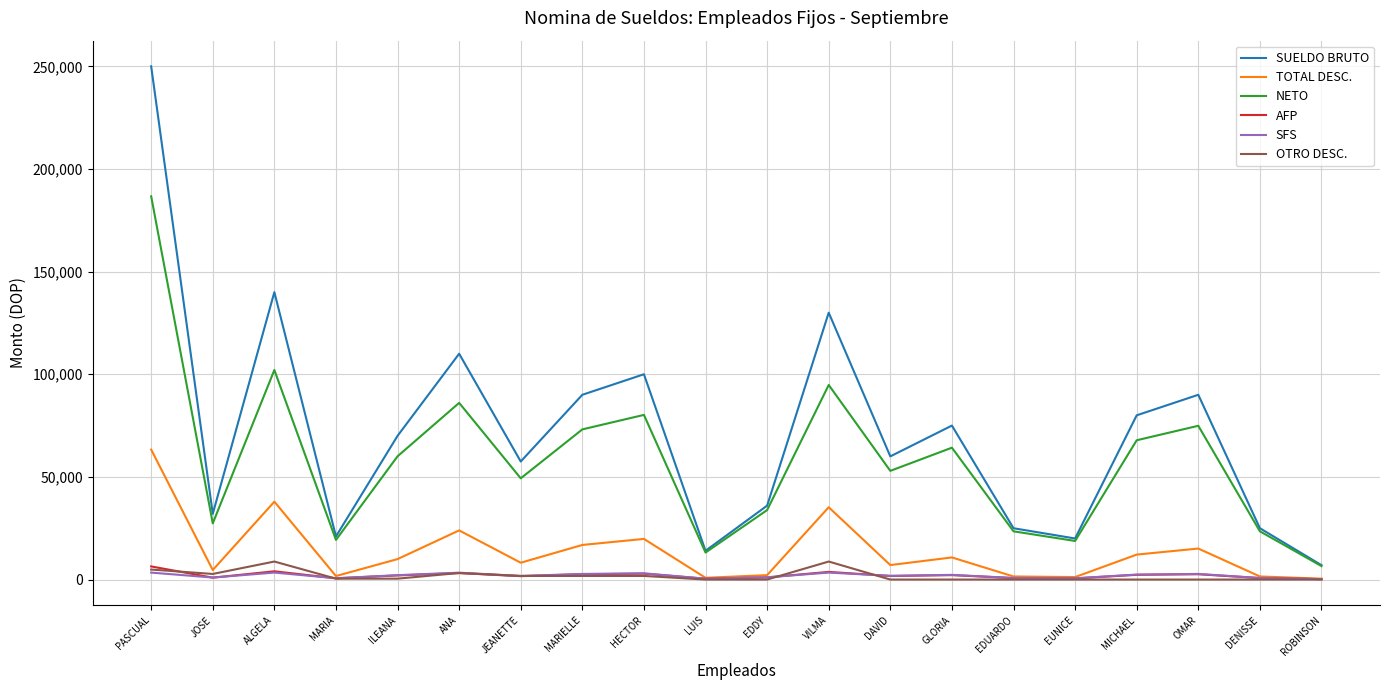

Does the chart display data point markers on the line(s)?

No